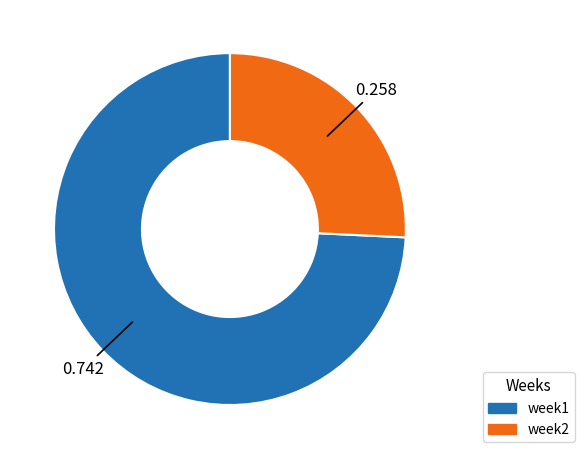

What is the ratio of the value at week1 to the value at week2?

2.9